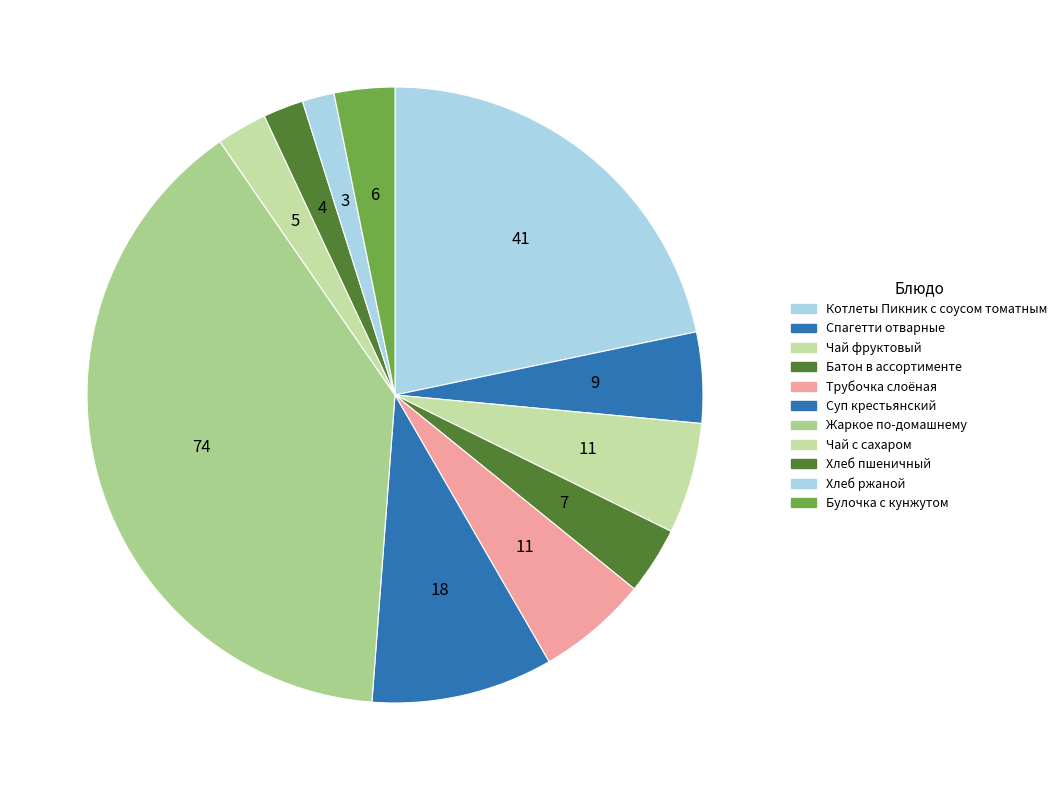

How many slices are in this pie chart?

11